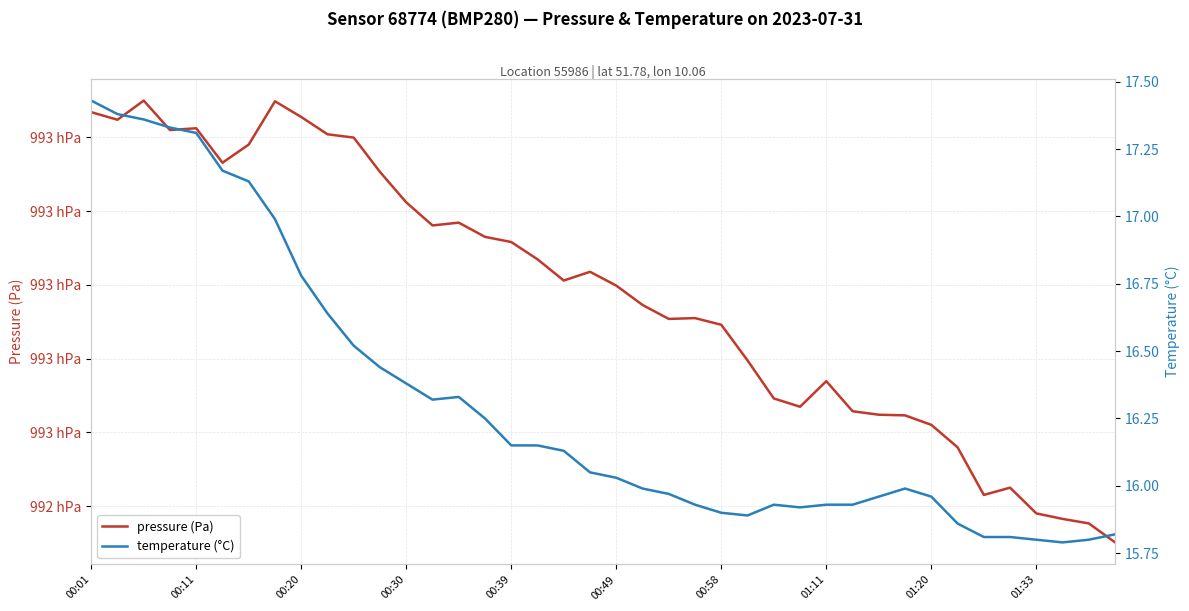

What is the difference between the maximum and minimum values in the temperature (°C) series?

1.6